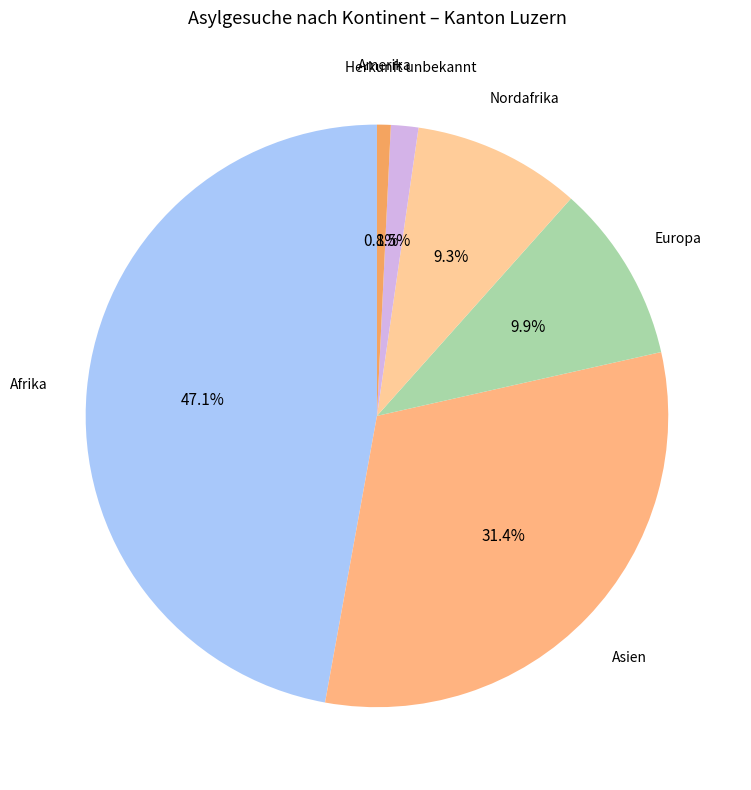

True or false: Nordafrika accounts for 1% of the total.

False